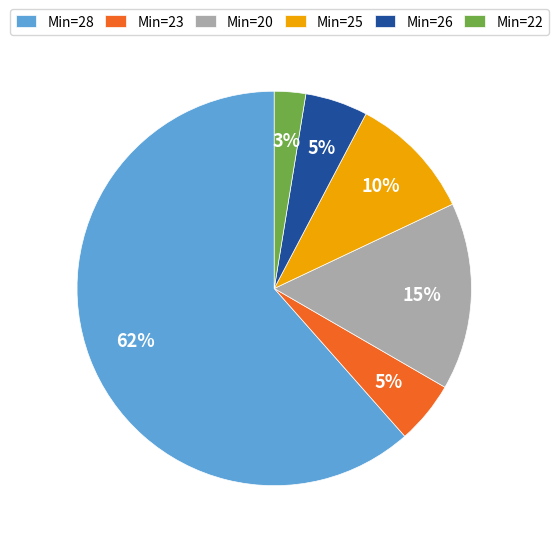

Which slice represents more than half of the pie?

Min=28